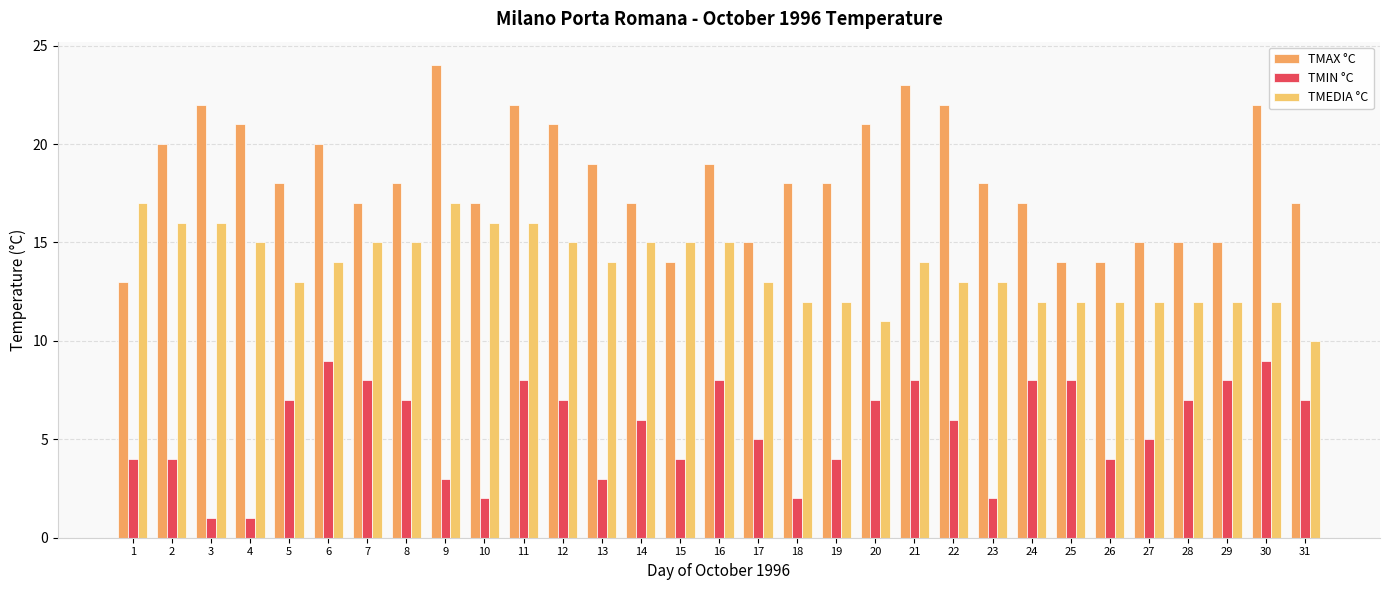

The value of TMEDIA °C at 26 is 5. True or false?

False